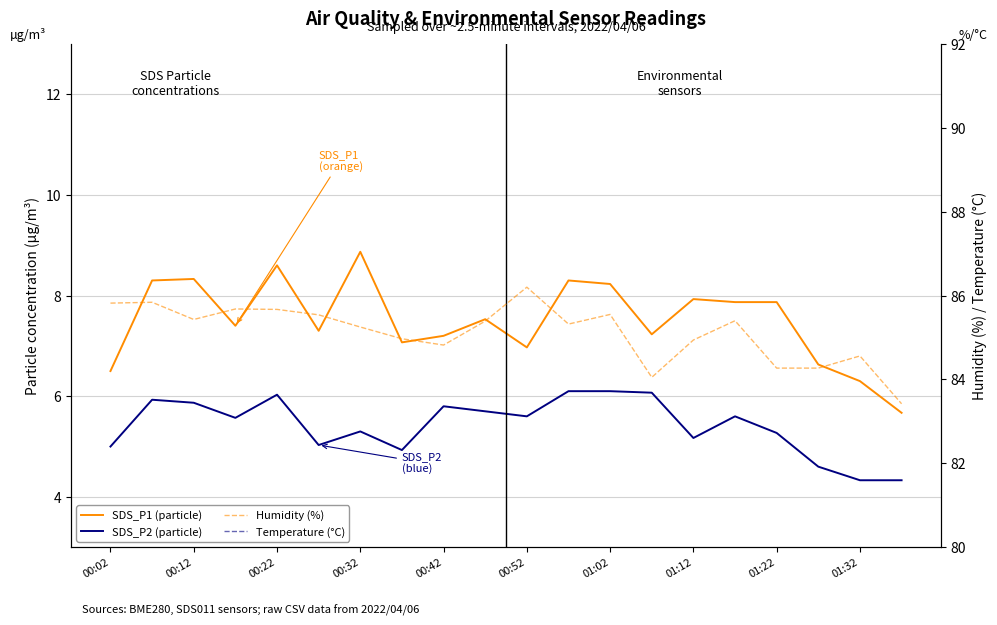

Is this an area chart (filled region under the line)?

No